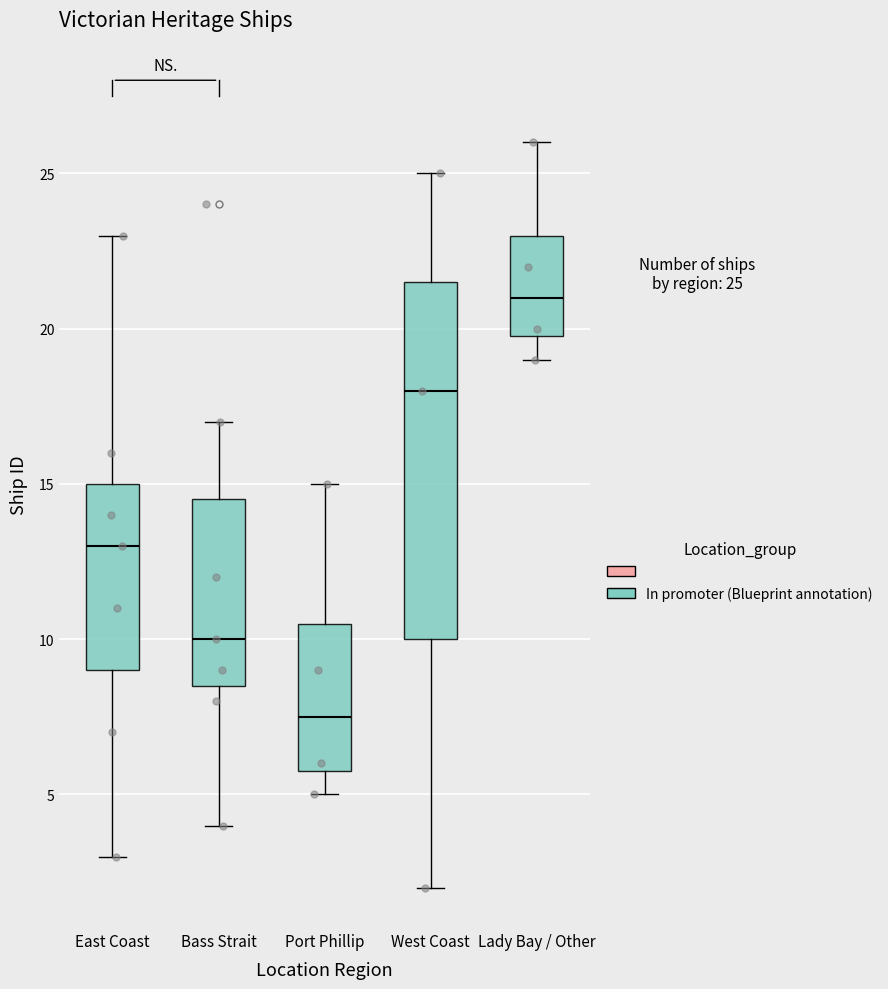

Where is the upper edge of the box for East Coast on the y-axis? The values are not printed on the chart, so give them approximately, as read against the axis.

15.0